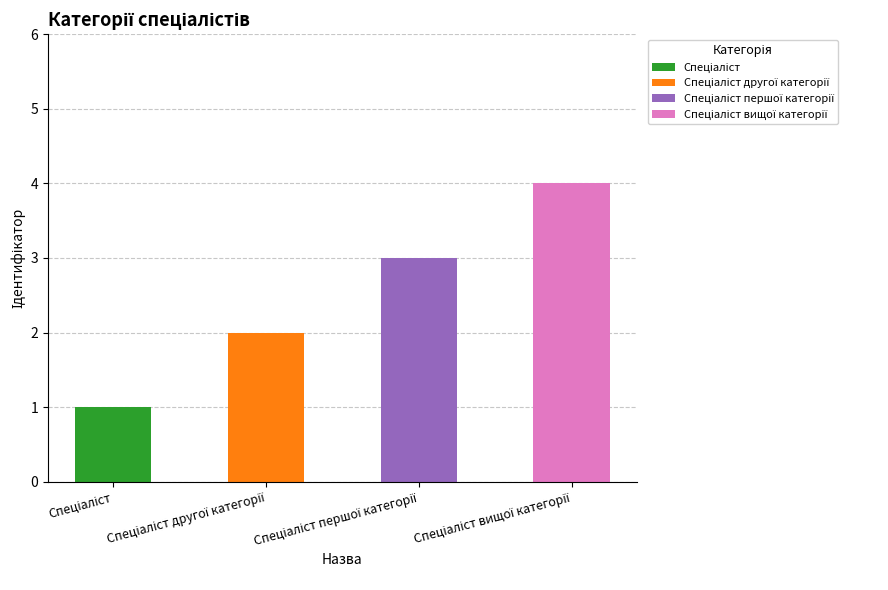

What is the approximate value at Спеціаліст вищої категорії?

4